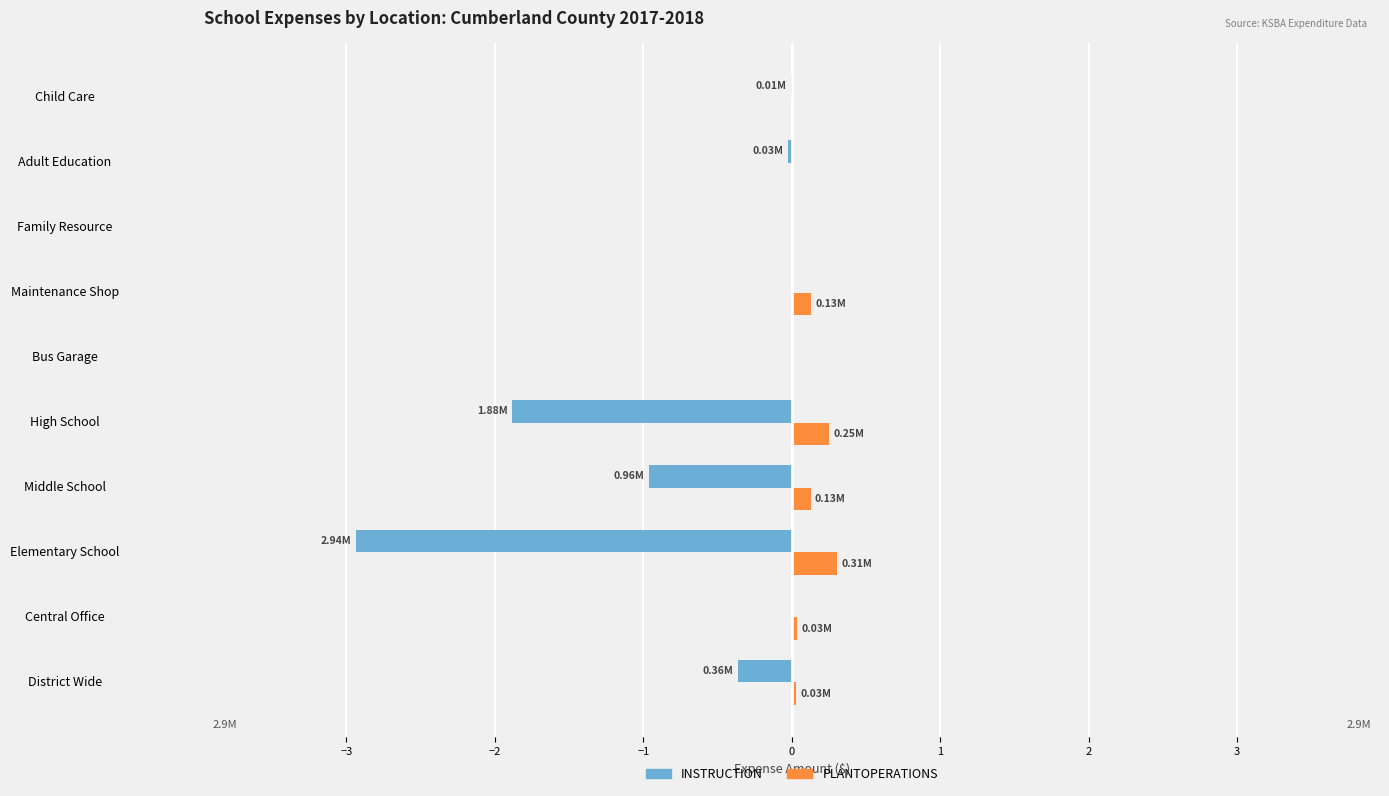

What is the total value across all series at Elementary School?

-2.6